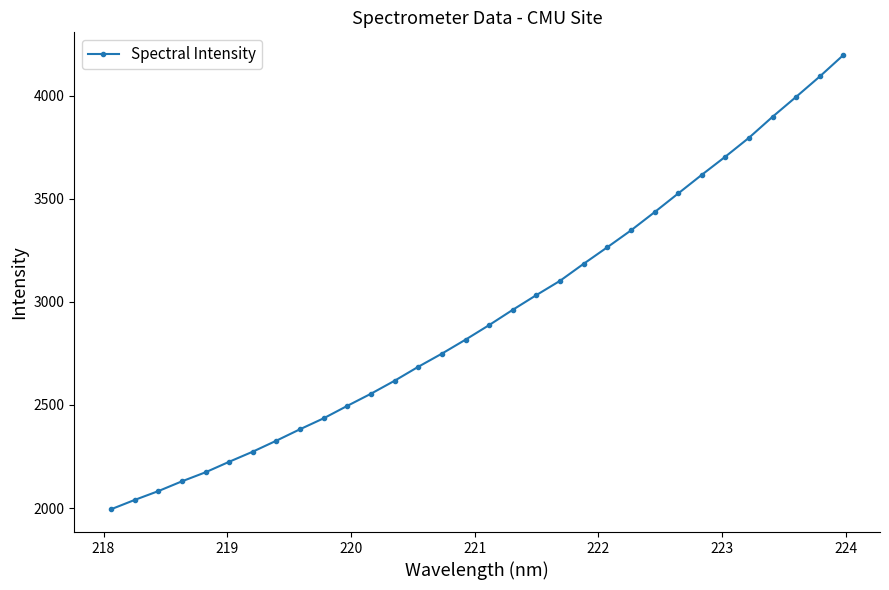

What is the difference between the maximum and minimum values?

2202.4